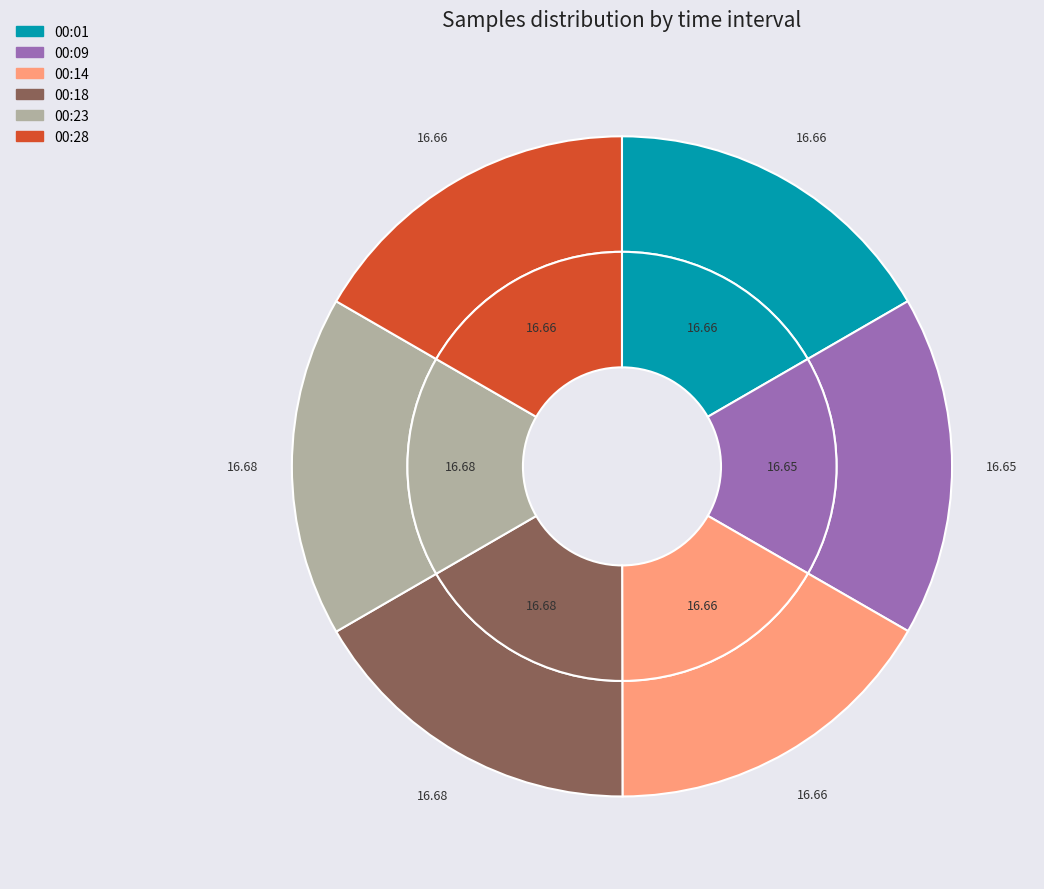

To the nearest percent, what is the combined percentage of 23 and 23?

17%